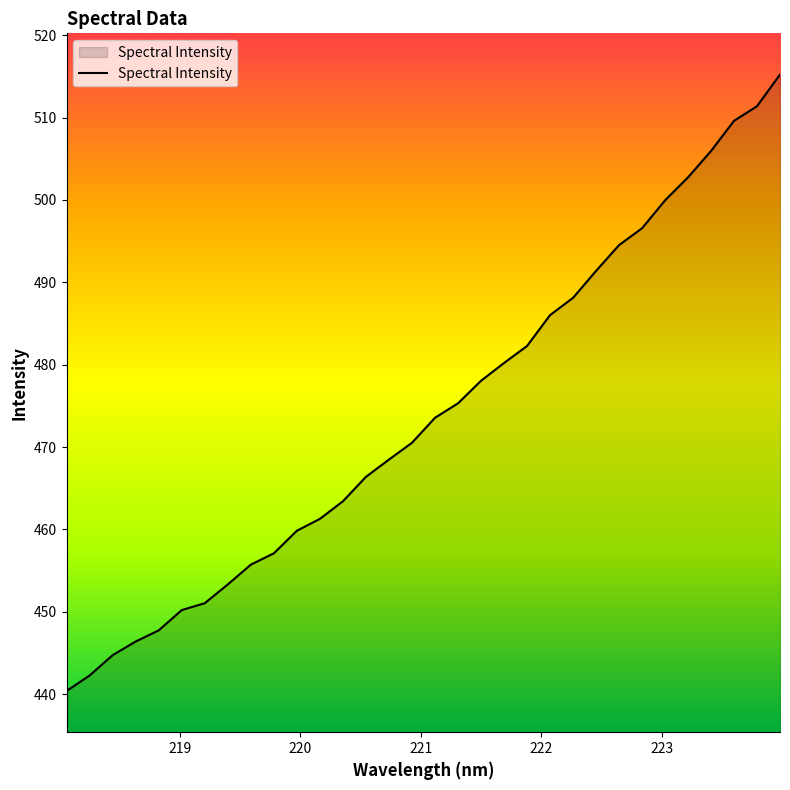

What is the smallest value displayed?

440.4